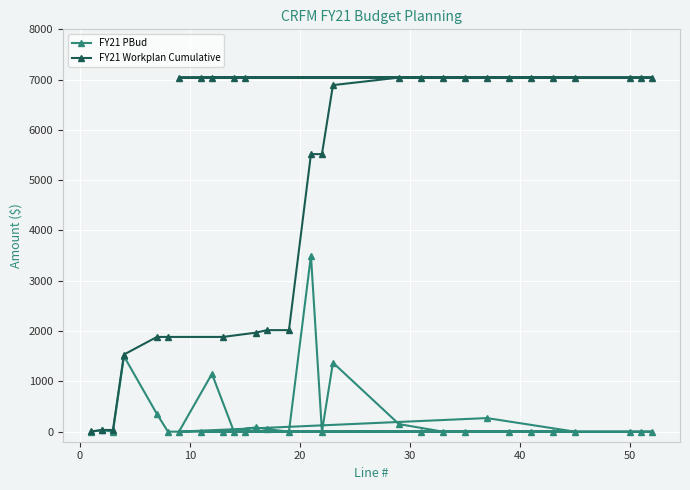

Does the chart display data point markers on the line(s)?

Yes